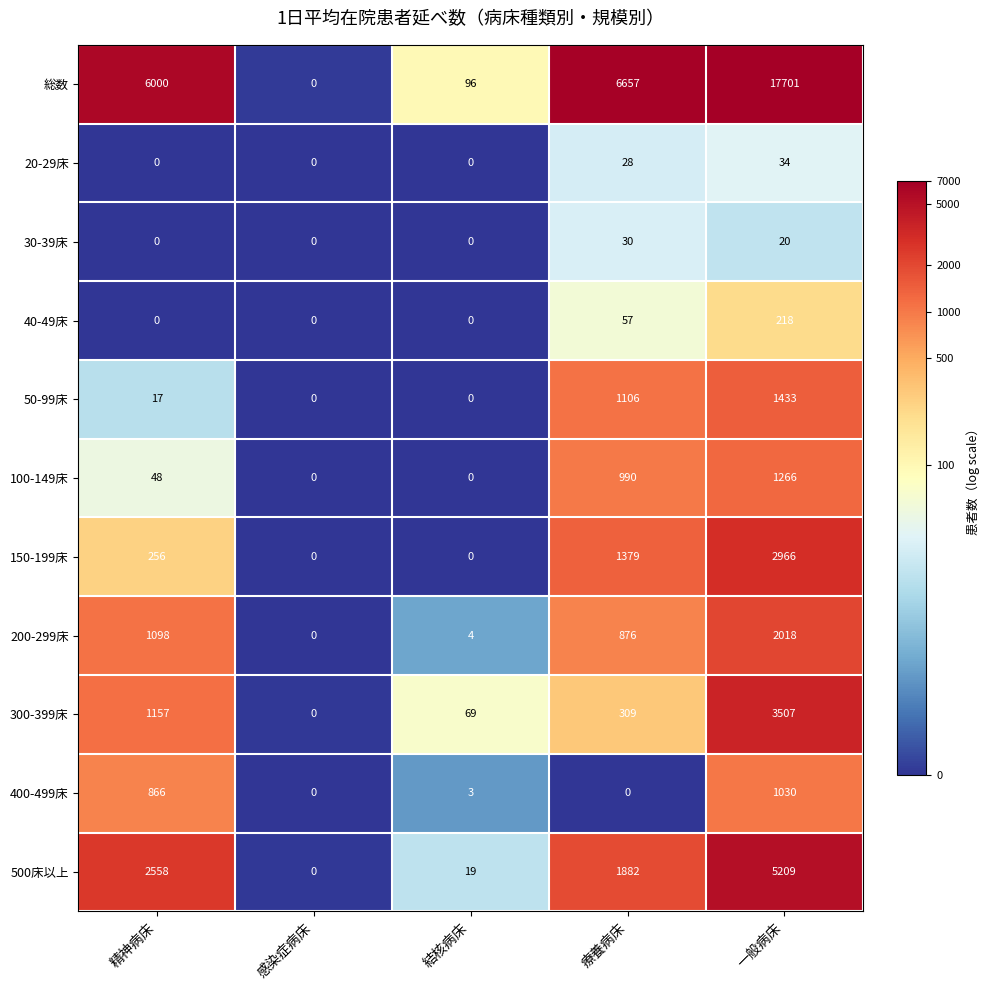

What is the sum of the 総数 values at 感染症病床 and 一般病床?

17701